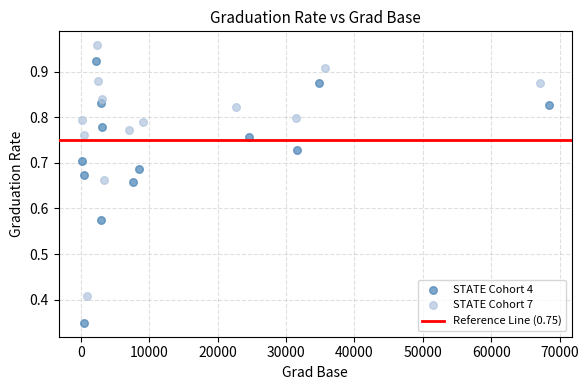

Which series reaches the minimum Y coordinate?

STATE Cohort 4